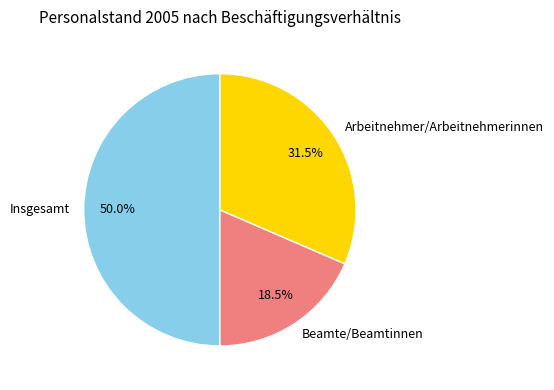

How many segments does this pie chart have?

3